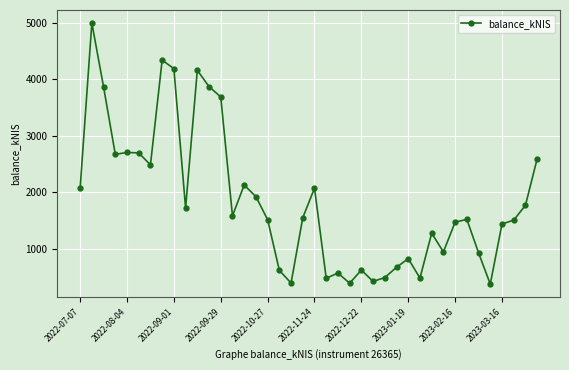

What is the sum of all values?

73952.0